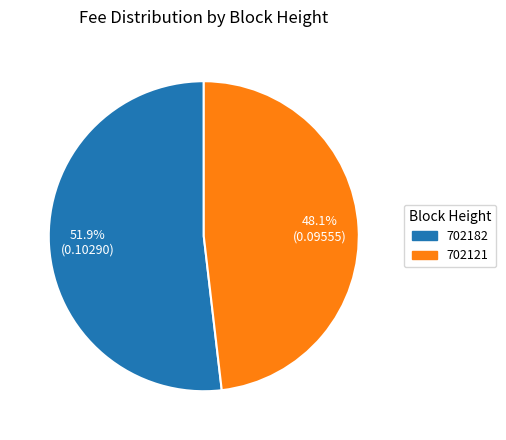

Rank the categories by value from highest to lowest.

702182, 702121